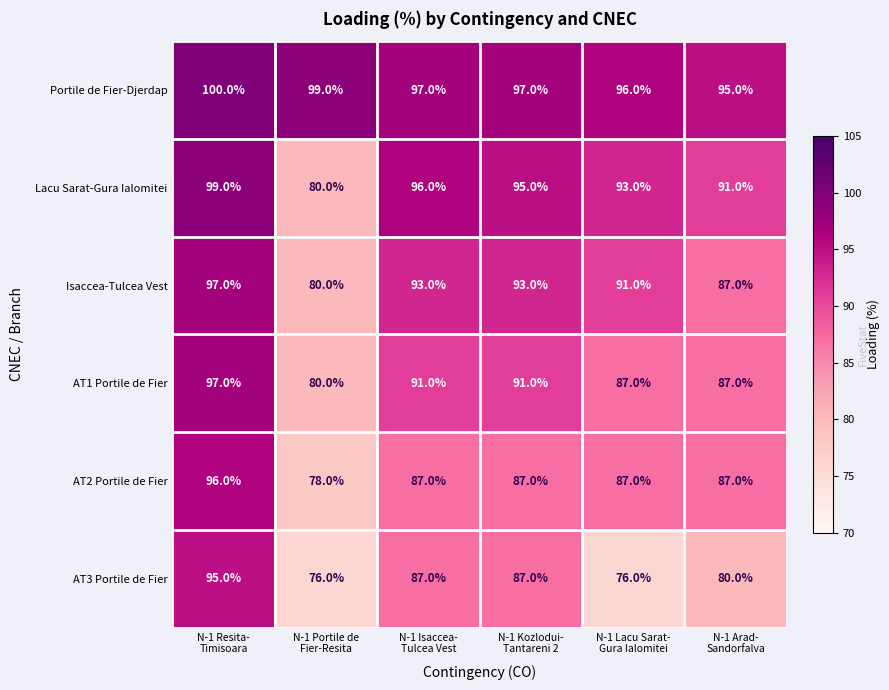

At how many categories does at least one series exceed 90?

6